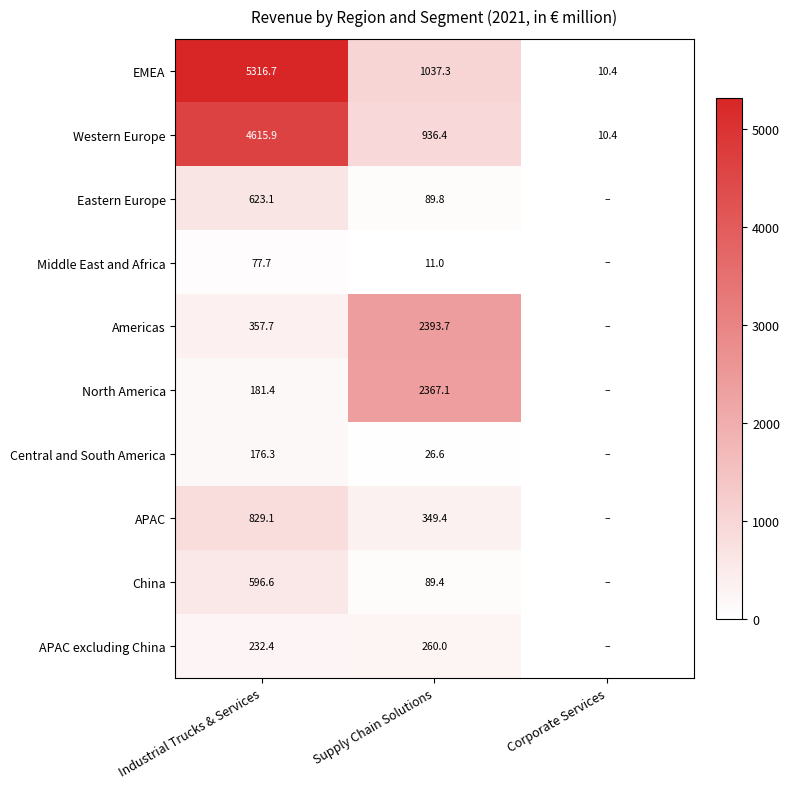

How many series are shown in this chart?

10